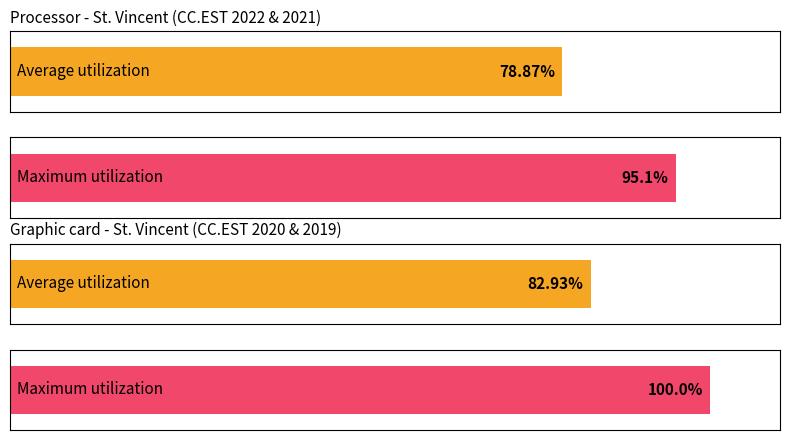

Which series has the largest total across all categories?

Maximum utilization